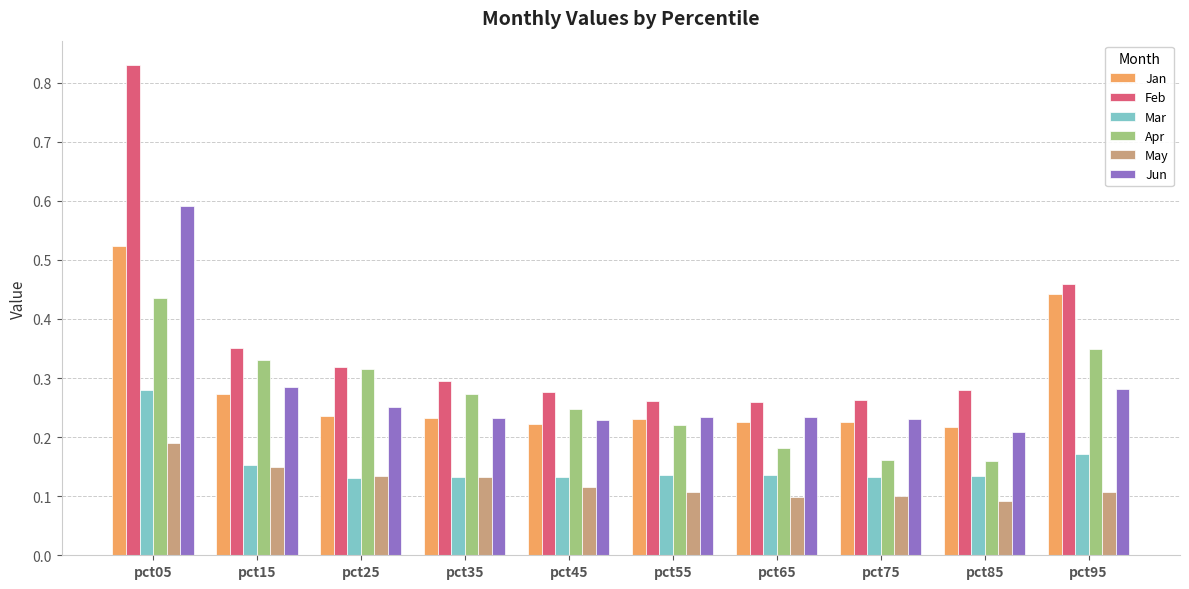

Count the Jan values in the range 0 to 1.

10